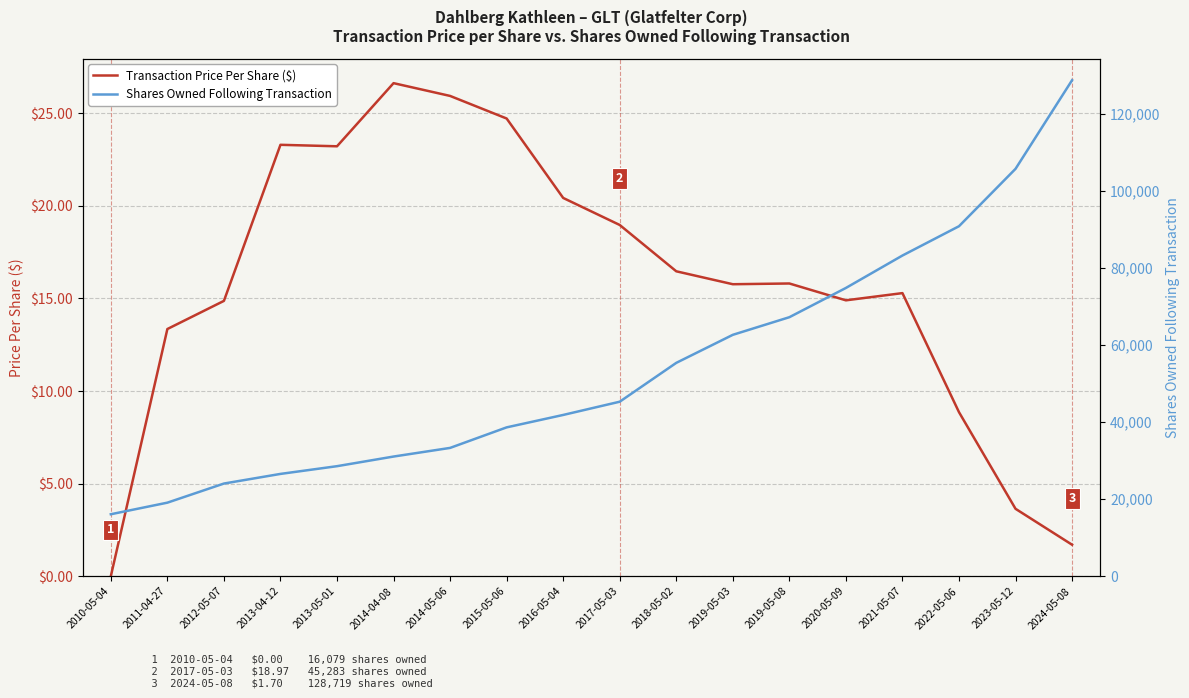

What is the value of the Shares Owned Following Transaction point at the 15th from the left?

83220.0